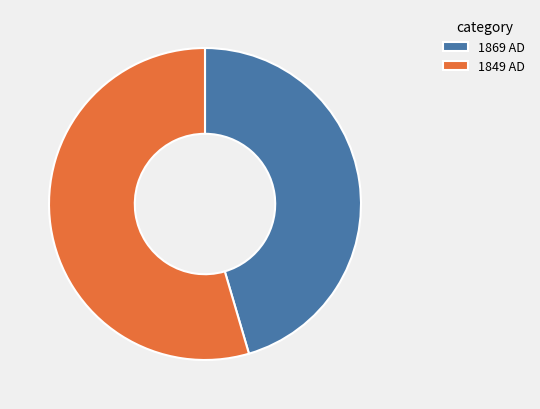

What is the ratio of the value at 1869 AD to the value at 1849 AD?

0.8